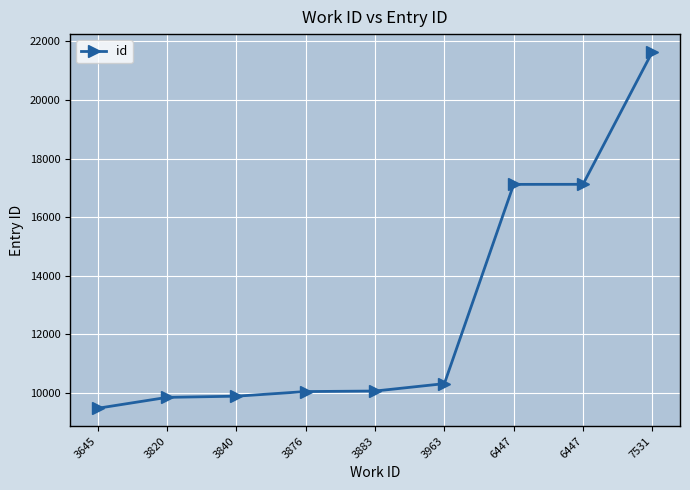

How many values are below 10056?

4